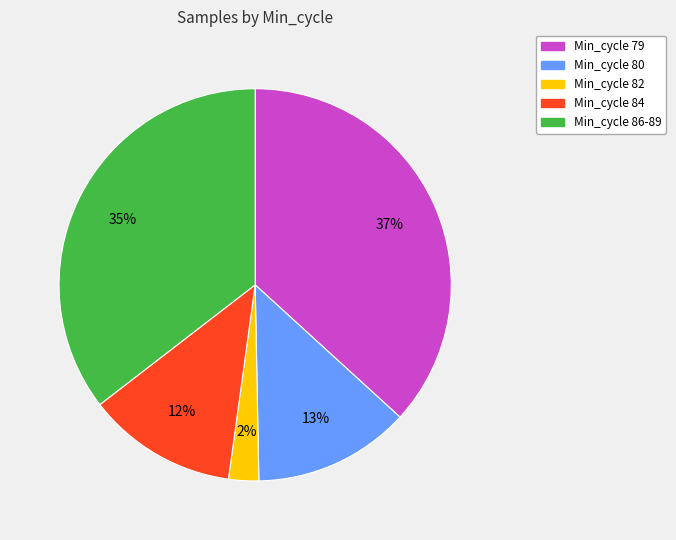

Is there any slice that represents more than half of the pie?

No